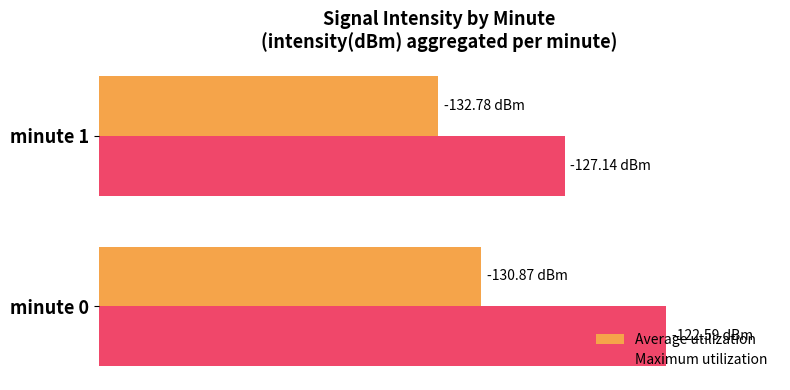

How many values in the Average utilization series are below 67?

1